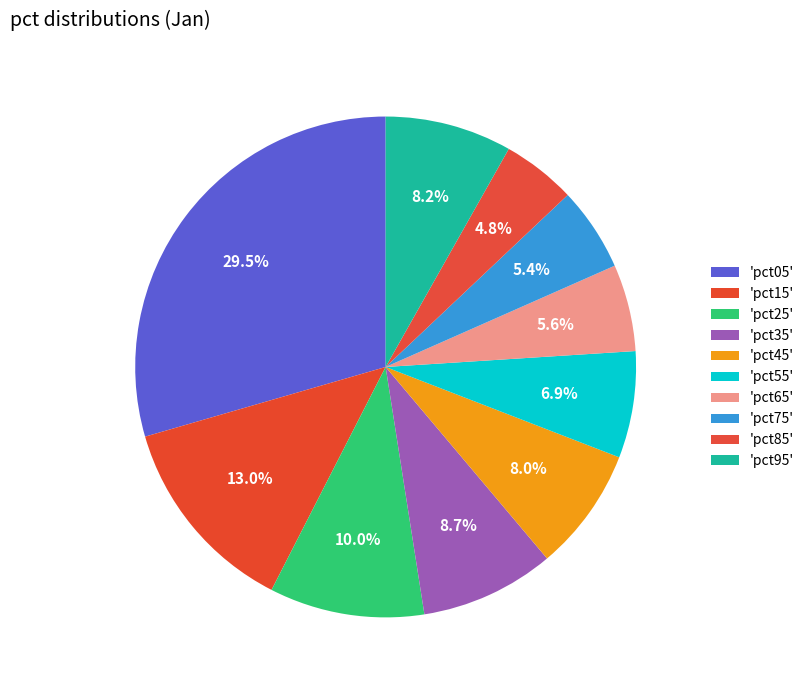

How many slices are in this pie chart?

10